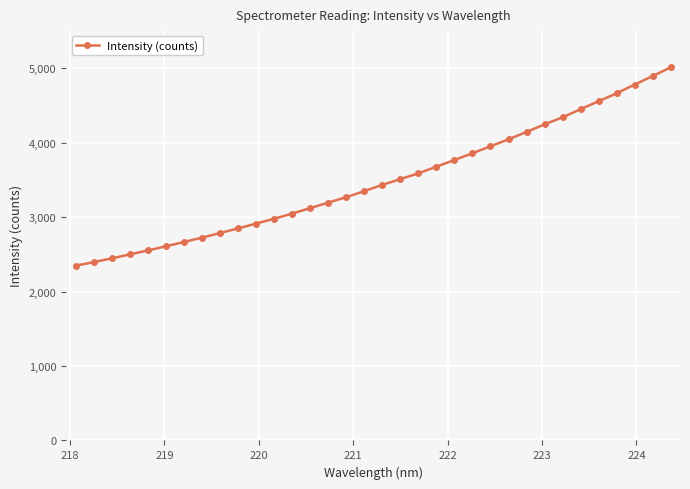

What is the sum of all values?

118657.2